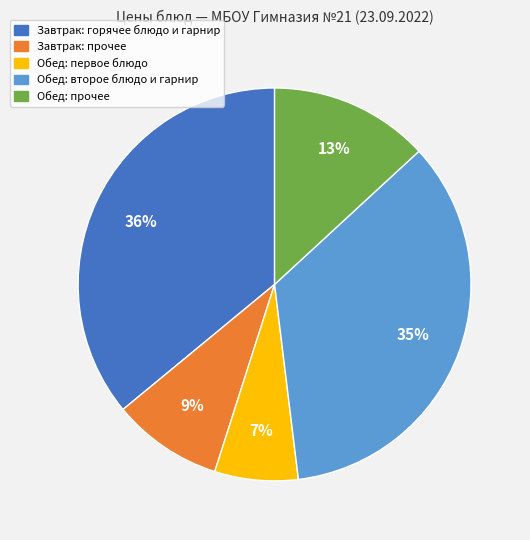

To the nearest percent, what is the average slice percentage?

20%